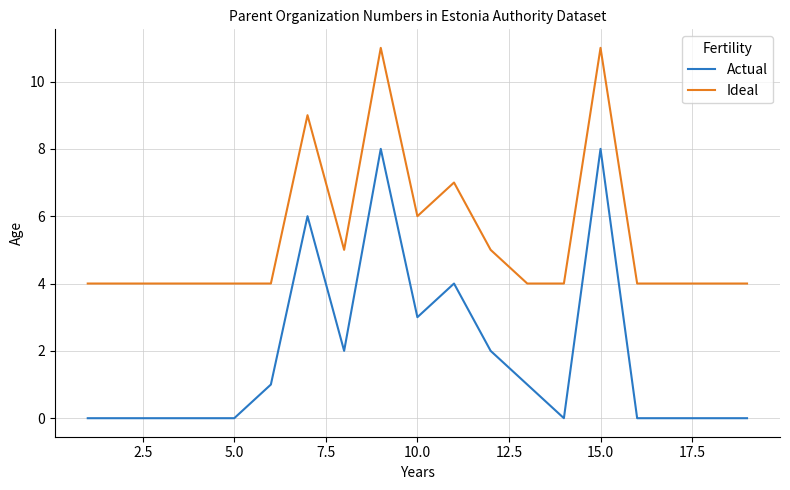

What are all the series names shown in the legend?

Actual, Ideal